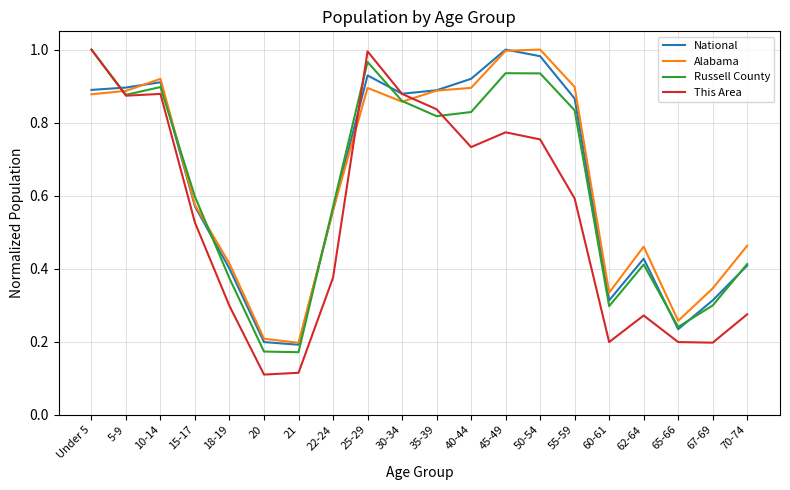

In National, how many points are lower than both neighbors (excluding endpoints)?

4